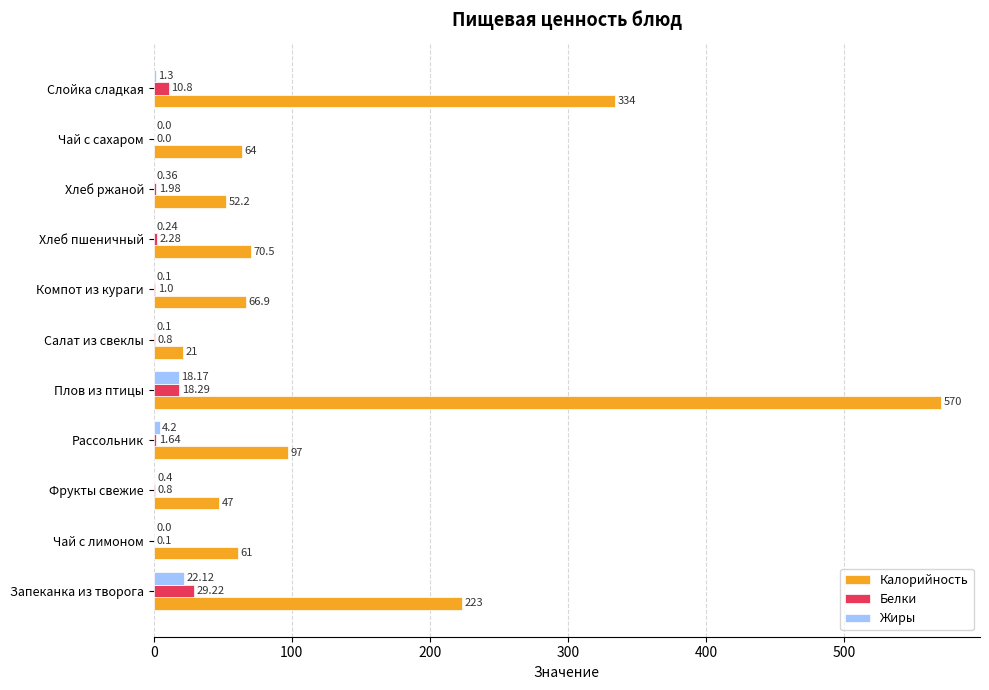

What is the total value across all series at Хлеб пшеничный?

73.0